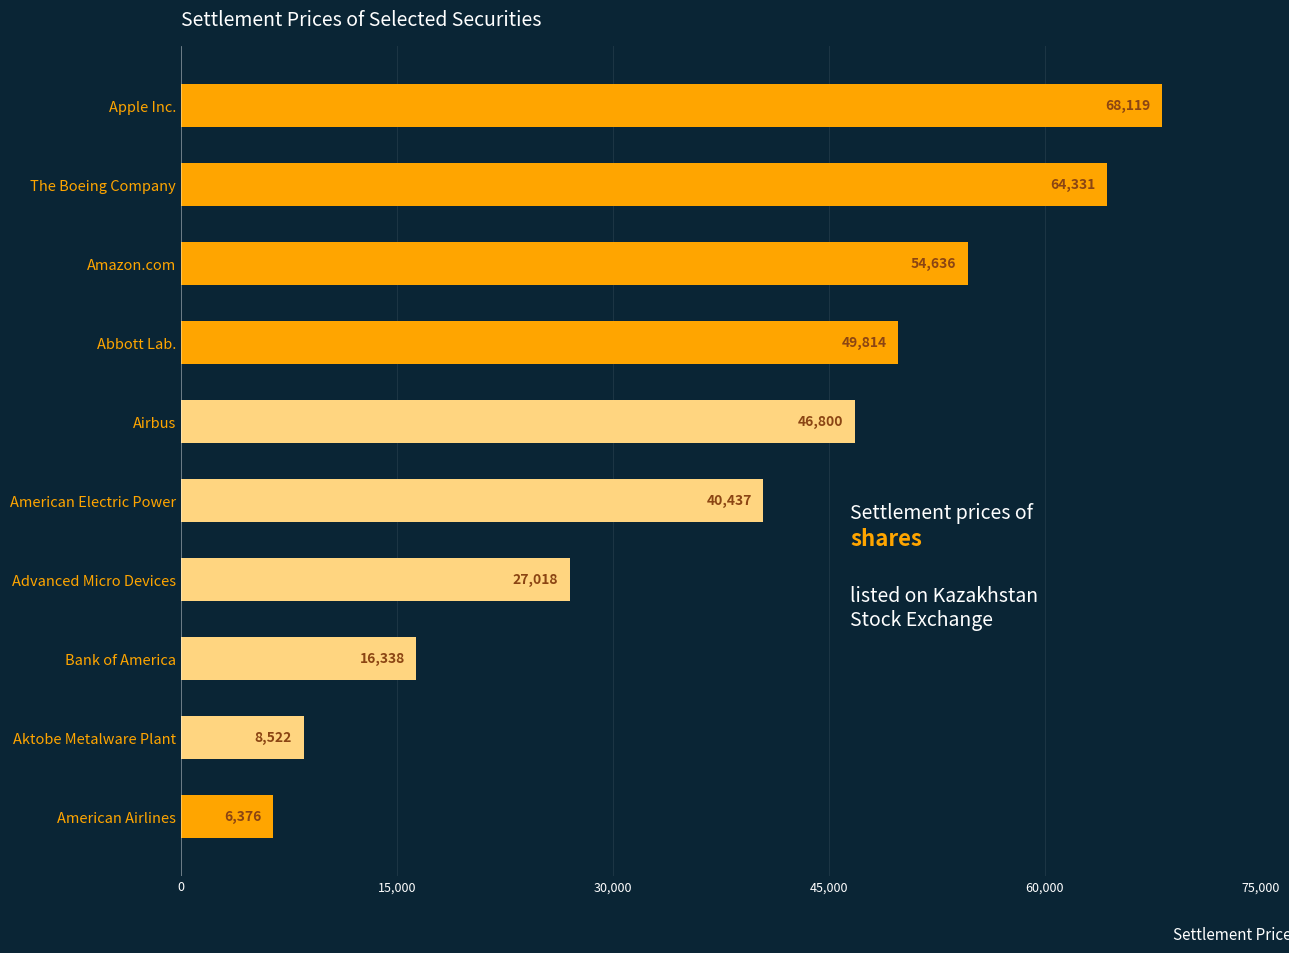

List the labels in order of value, largest first.

Apple Inc., The Boeing Company, Amazon.com, Abbott Lab., Airbus, American Electric Power, Advanced Micro Devices, Bank of America, Aktobe Metalware Plant, American Airlines